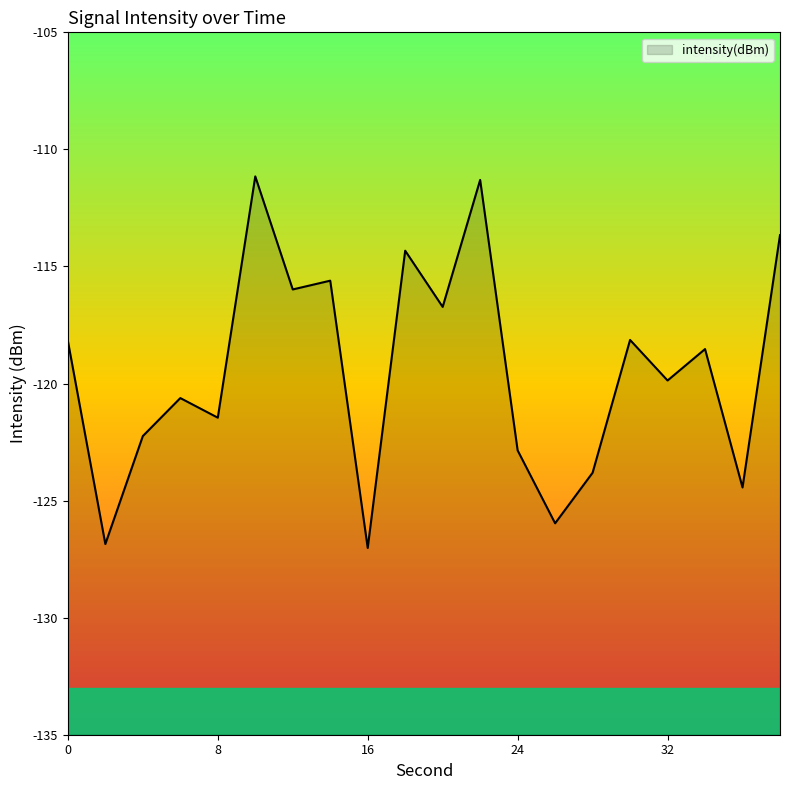

What is the maximum value shown in the chart?

-111.2